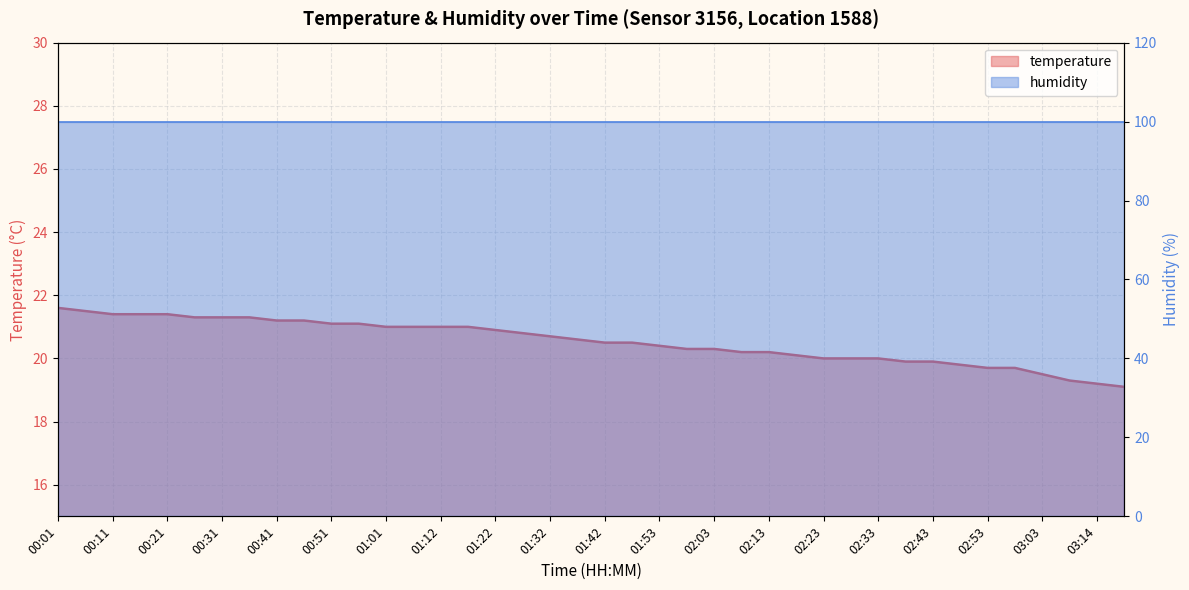

Where does the data first go above 20?

00:01